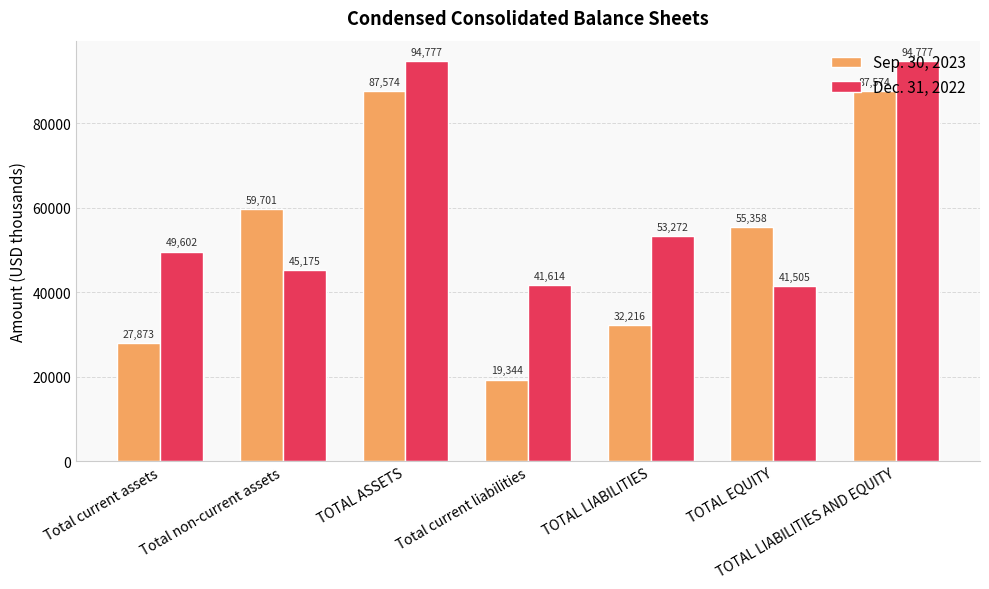

Is it true that Dec. 31, 2022 equals 155889 at TOTAL LIABILITIES AND EQUITY?

False